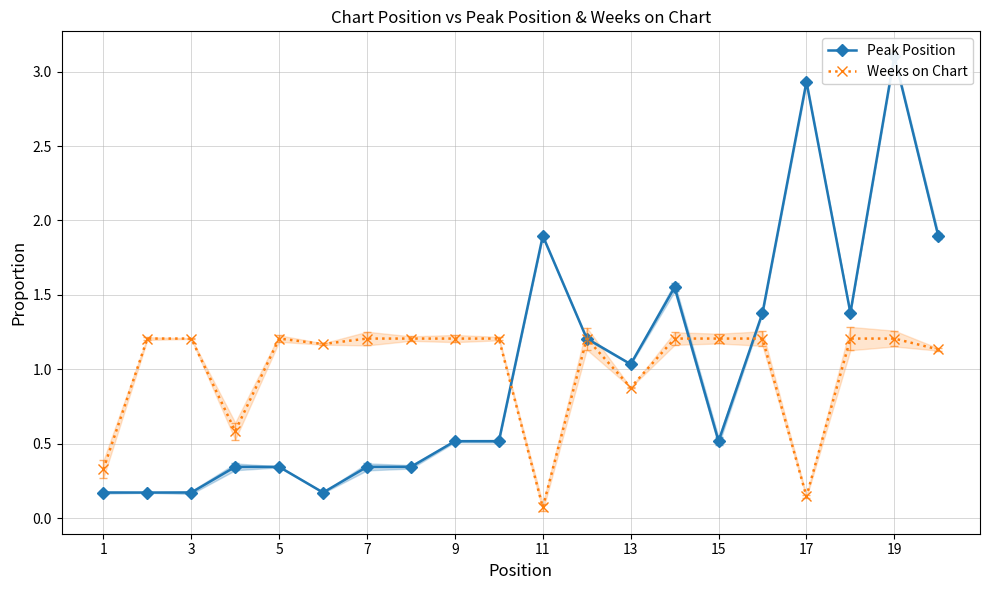

True or false: Weeks on Chart and Peak Position intersect in this chart.

True